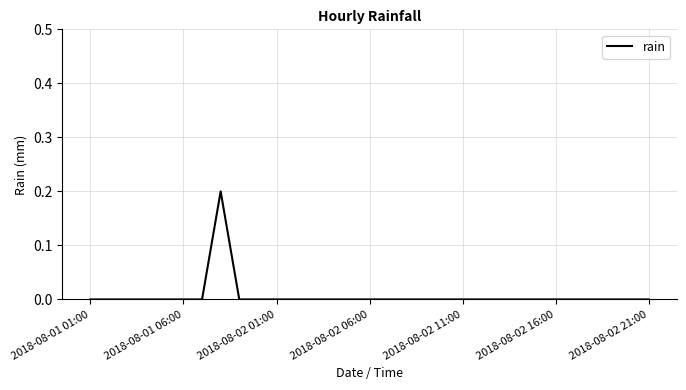

Count the number of data series in this chart.

1